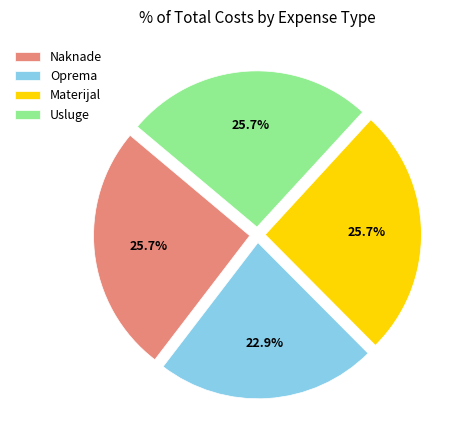

Which category has the smallest portion of the pie?

Oprema